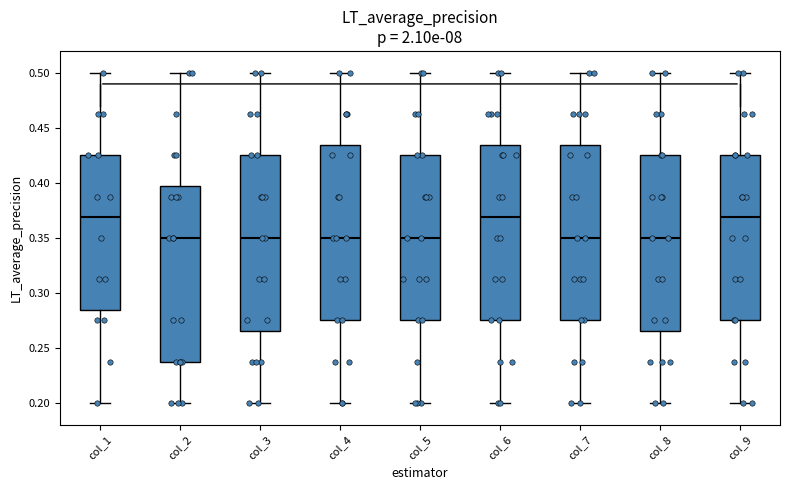

Reading left to right, read every box against the y-axis: the position of its median line, the range the box covers, and the ends of its whiskers. The values are not printed on the chart, so give them approximately, as read against the axis.

col_1: median 0.370, box 0.285 to 0.425, whiskers 0.200 to 0.500
col_2: median 0.350, box 0.240 to 0.395, whiskers 0.200 to 0.500
col_3: median 0.350, box 0.265 to 0.425, whiskers 0.200 to 0.500
col_4: median 0.350, box 0.275 to 0.435, whiskers 0.200 to 0.500
col_5: median 0.350, box 0.275 to 0.425, whiskers 0.200 to 0.500
col_6: median 0.370, box 0.275 to 0.435, whiskers 0.200 to 0.500
col_7: median 0.350, box 0.275 to 0.435, whiskers 0.200 to 0.500
col_8: median 0.350, box 0.265 to 0.425, whiskers 0.200 to 0.500
col_9: median 0.370, box 0.275 to 0.425, whiskers 0.200 to 0.500